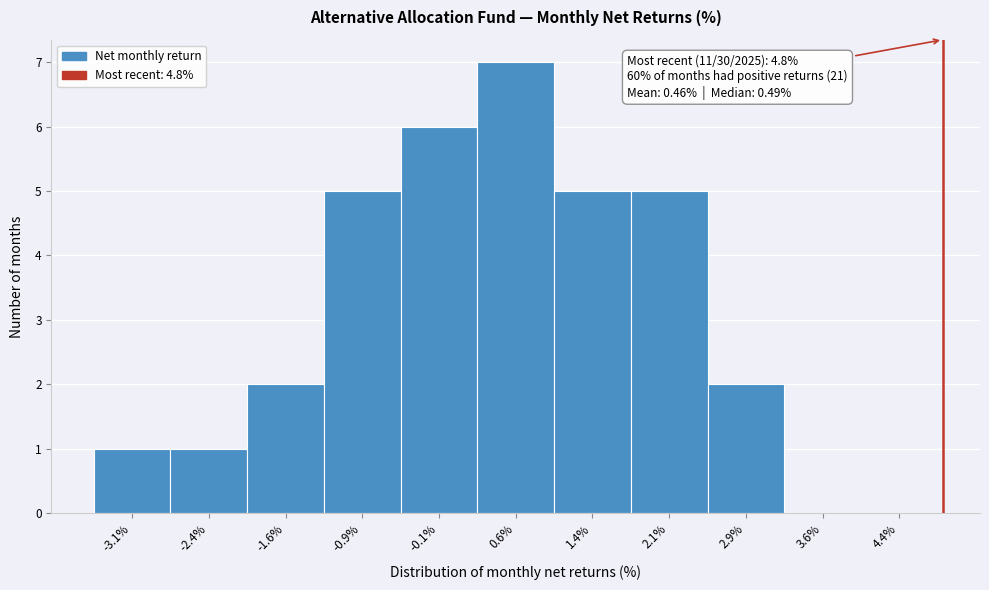

Over which range of the x-axis is the bar tallest?

0.25 to 1.00